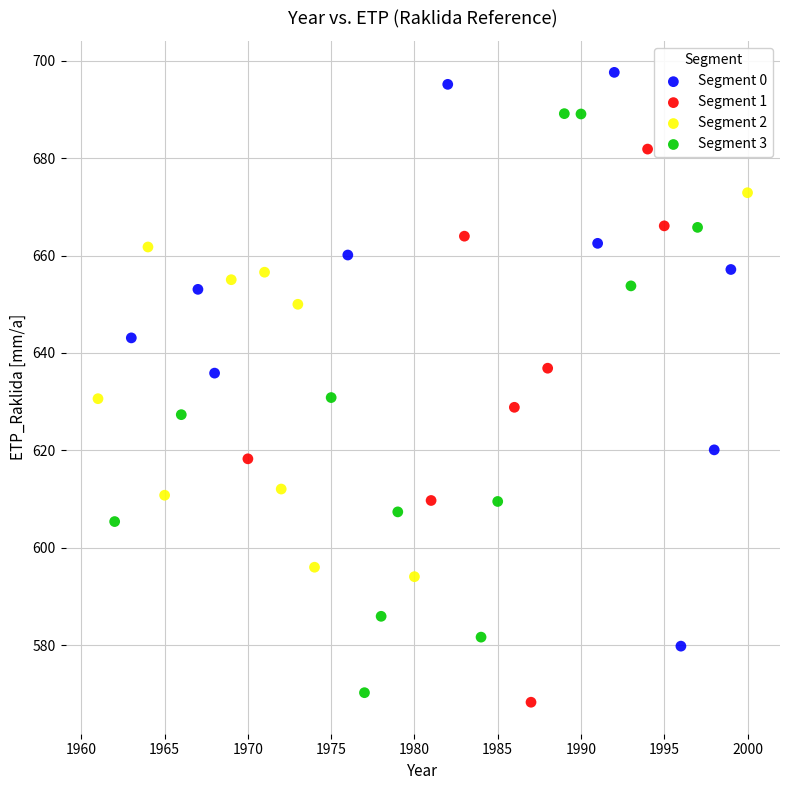

Which series contains the highest Y value?

Segment 0